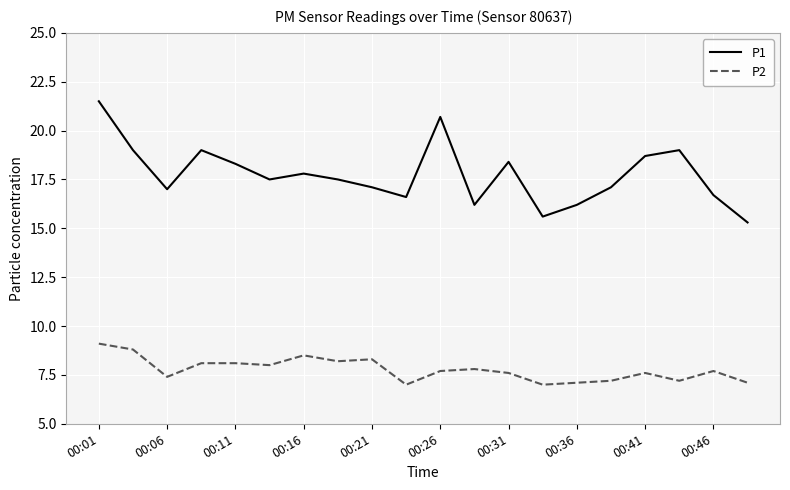

List the series in order of their peak value, lowest first.

P2, P1